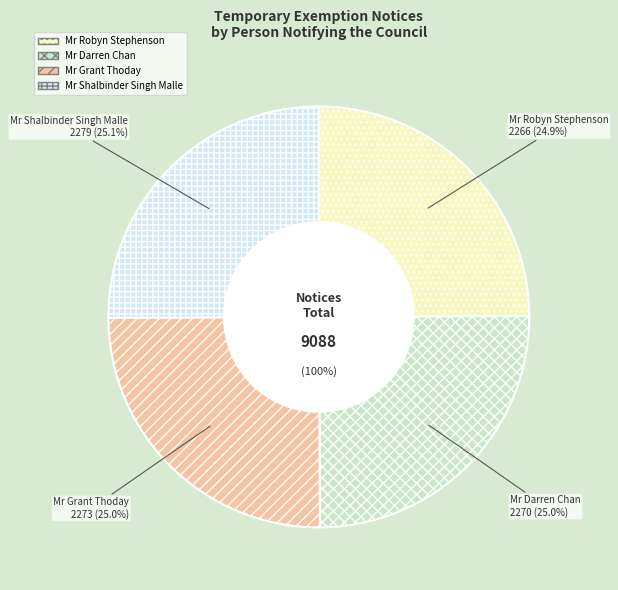

What is the largest slice in the pie chart?

Mr Shalbinder Singh Malle